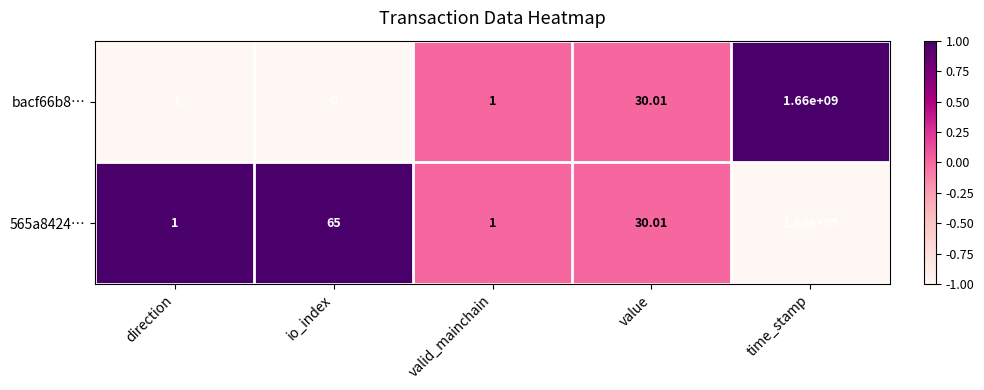

Rank the series at io_index from highest to lowest value.

565a8424…, bacf66b8…